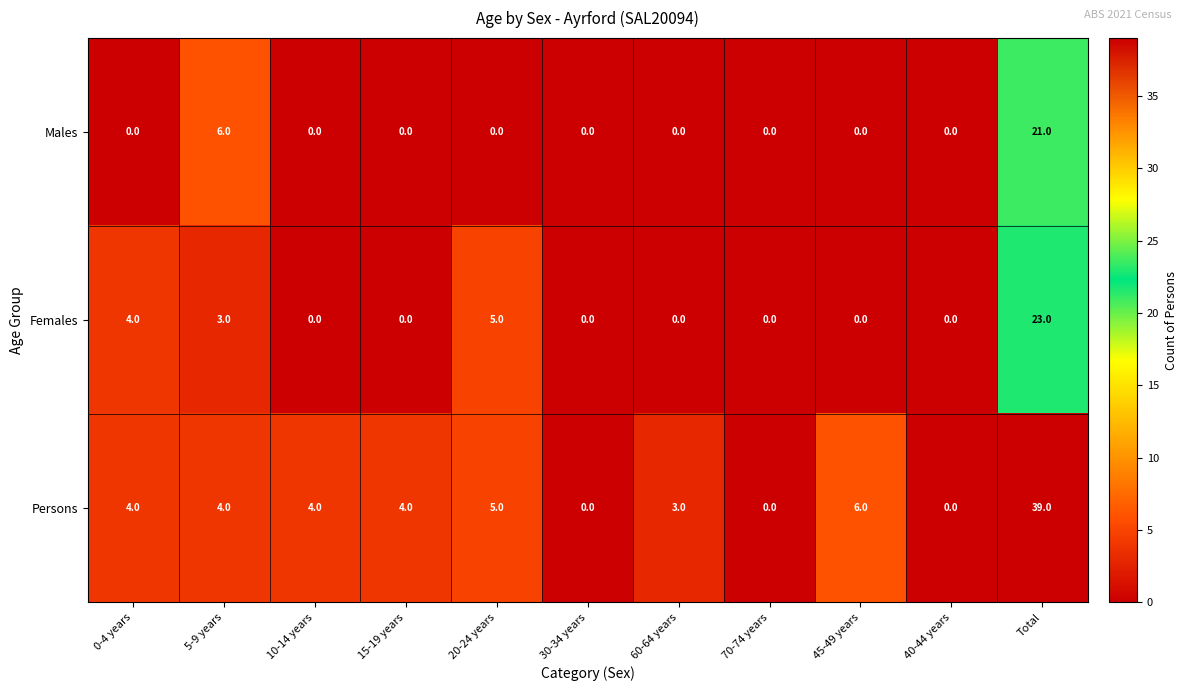

Which category has the highest value across all series?

Total